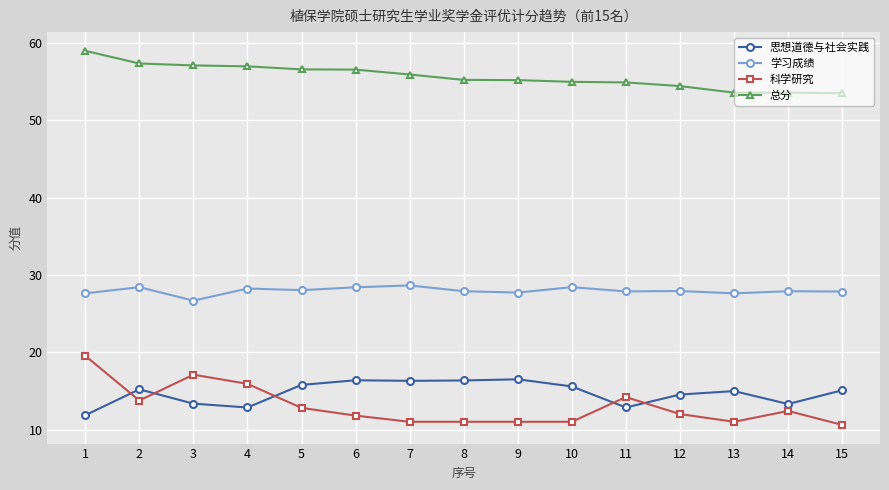

True or false: 科学研究 has a value of 6.0 at 11.

False